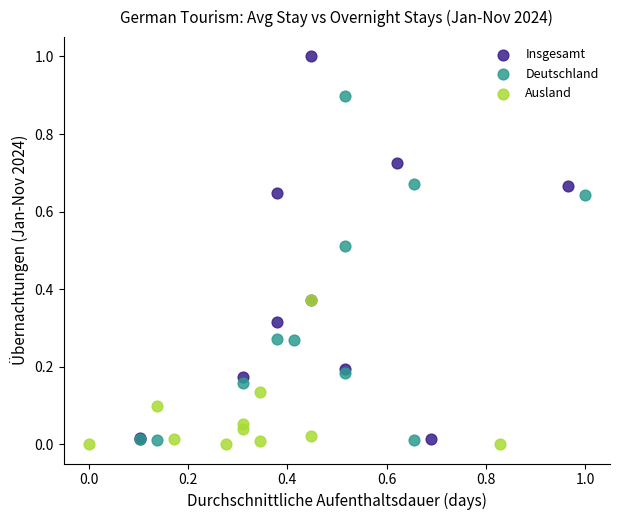

What are all the series names shown in the legend?

Insgesamt, Deutschland, Ausland